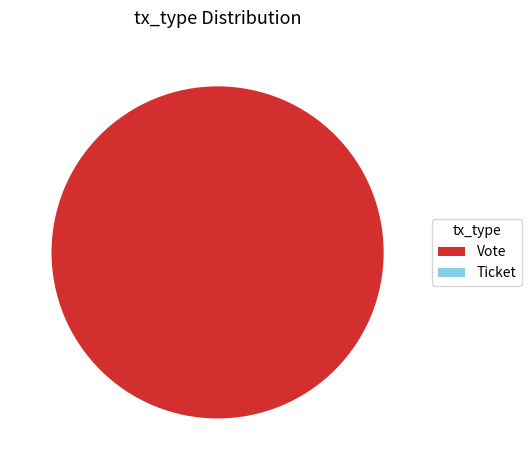

The Vote slice represents 99% of the pie. True or false?

False